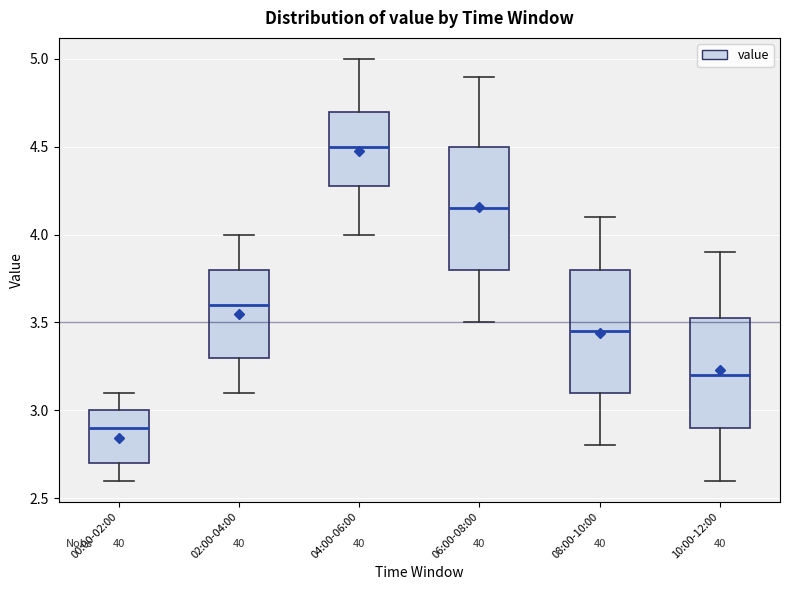

Reading left to right, read every box against the y-axis: the position of its median line, the range the box covers, and the ends of its whiskers. The values are not printed on the chart, so give them approximately, as read against the axis.

00:00-02:00: median 2.90, box 2.70 to 3.00, whiskers 2.60 to 3.10
02:00-04:00: median 3.60, box 3.30 to 3.80, whiskers 3.10 to 4.00
04:00-06:00: median 4.50, box 4.30 to 4.70, whiskers 4.00 to 5.00
06:00-08:00: median 4.15, box 3.80 to 4.50, whiskers 3.50 to 4.90
08:00-10:00: median 3.45, box 3.10 to 3.80, whiskers 2.80 to 4.10
10:00-12:00: median 3.20, box 2.90 to 3.55, whiskers 2.60 to 3.90